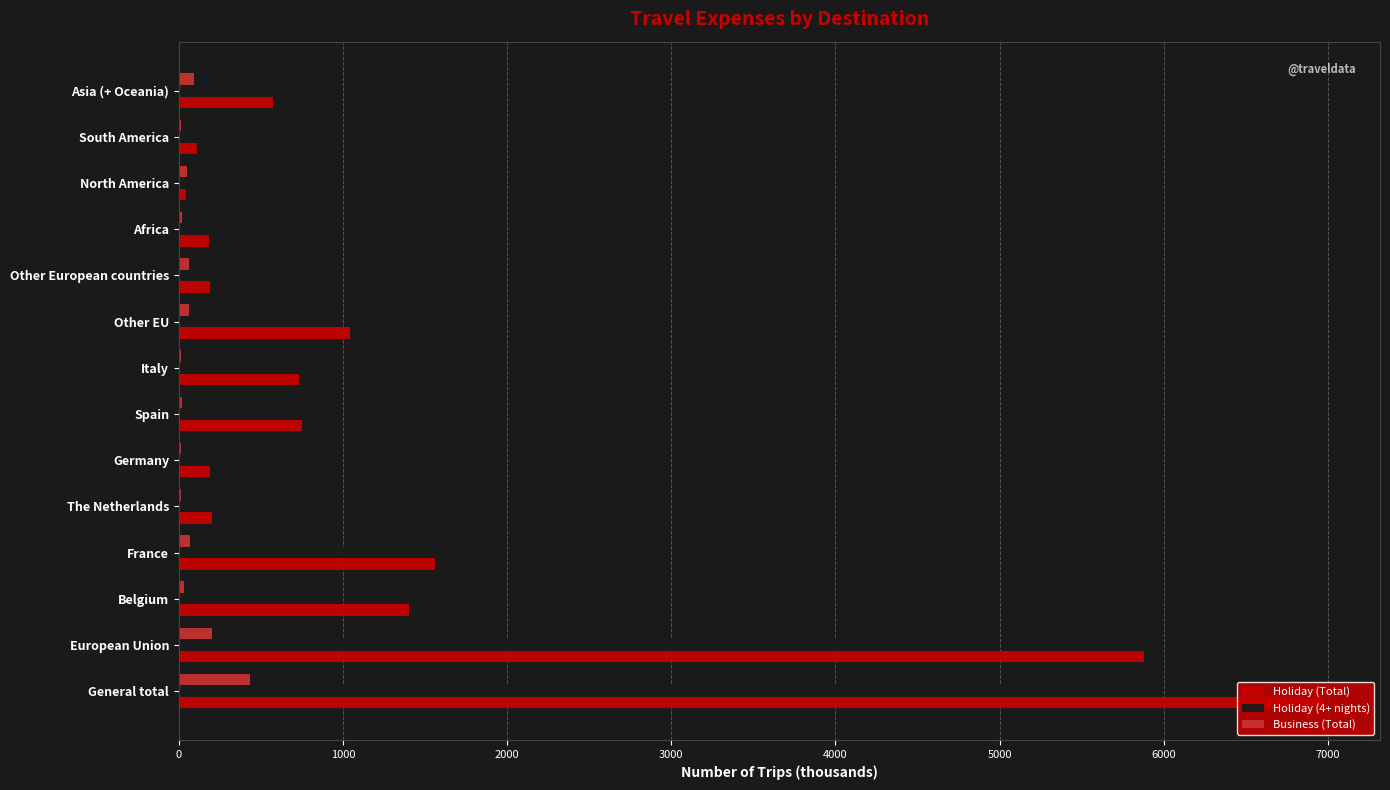

The Holiday (Total) series shows 1560 at France. True or false?

True